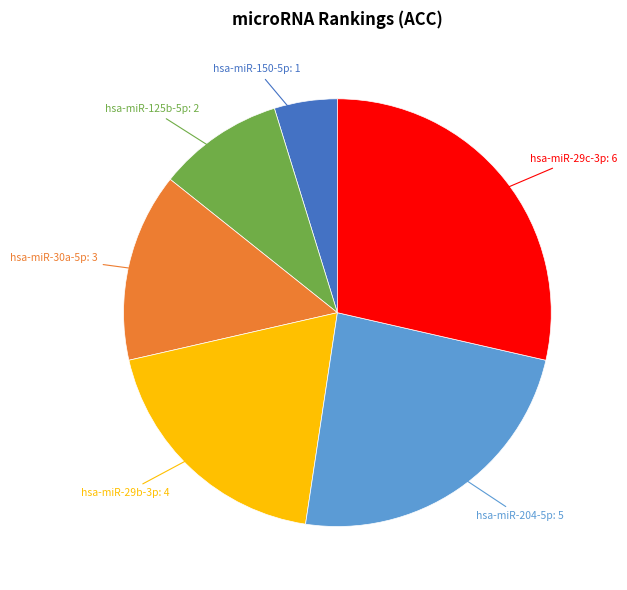

Does any single category account for the majority?

No